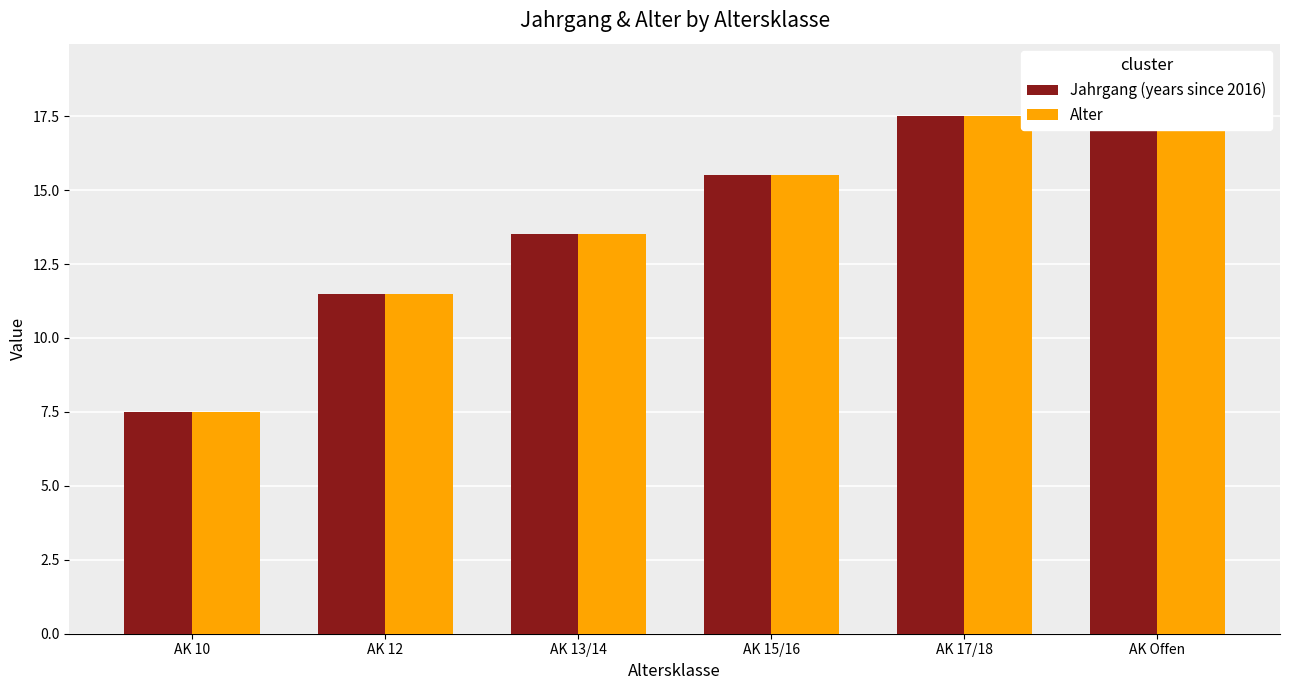

What is the difference between the second highest and second lowest values in the Alter series?

6.0